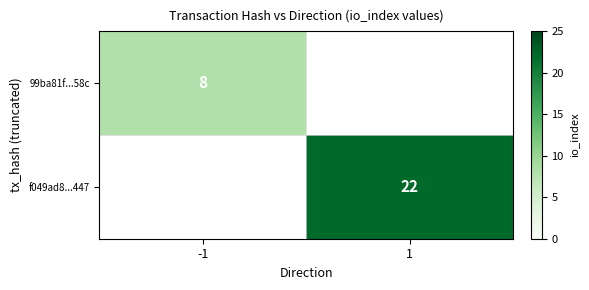

True or false: 99ba81f...58c has a value of 12 at -1.

False